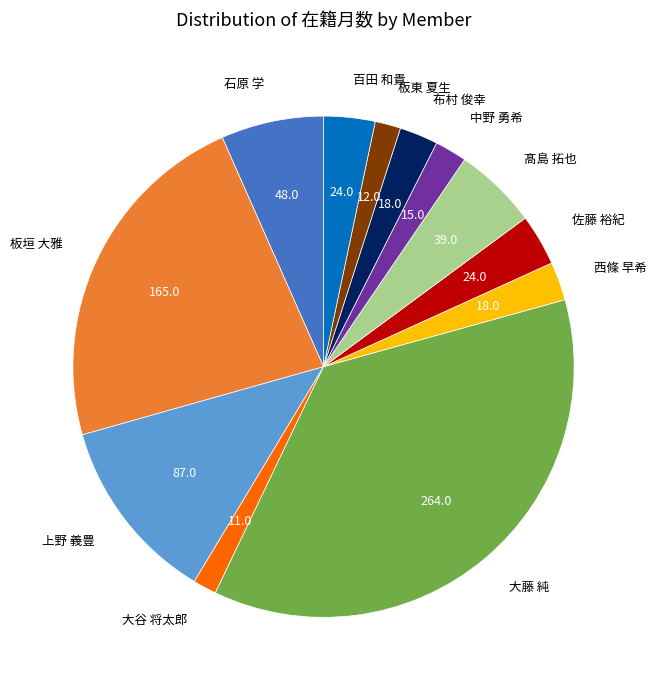

Combined, do 西條 早希 and 佐藤 裕紀 account for over 50%?

No